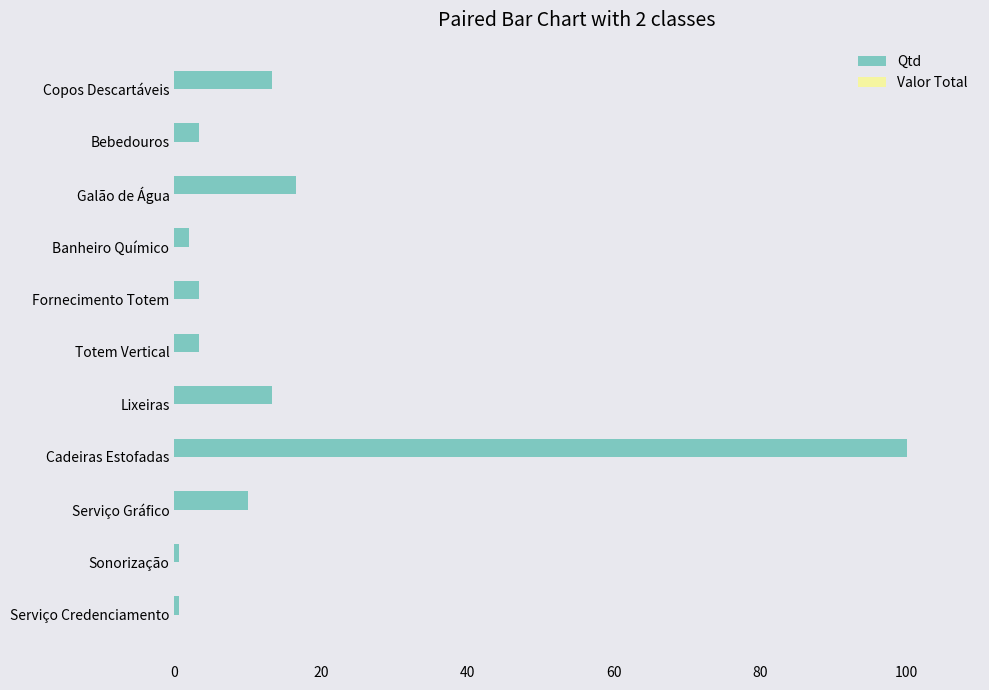

What is the sum of the values at Cadeiras Estofadas and Serviço Gráfico?

110.0